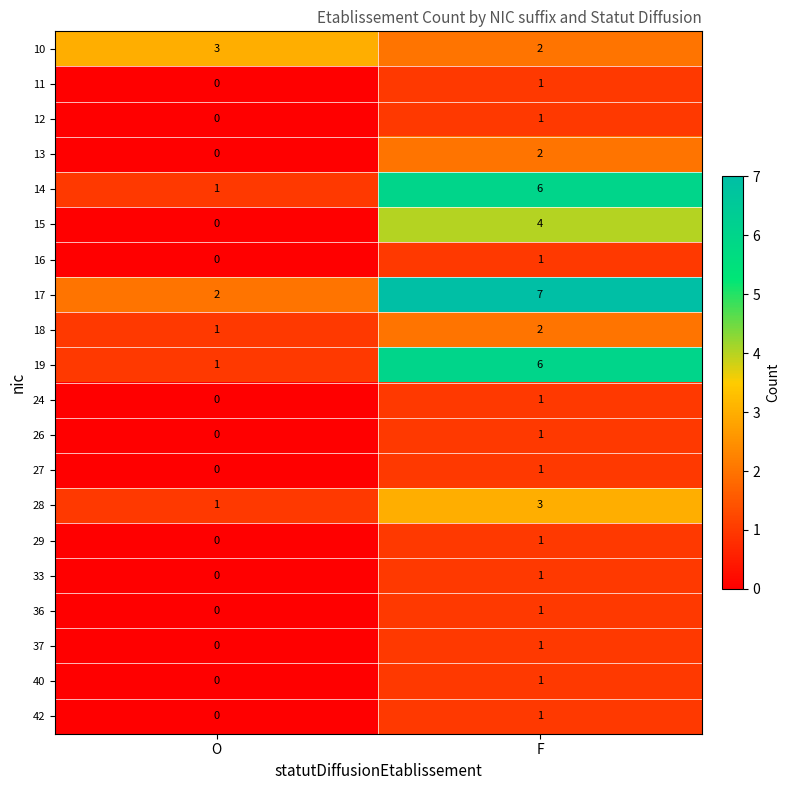

At which label is 13 closest to 1?

O